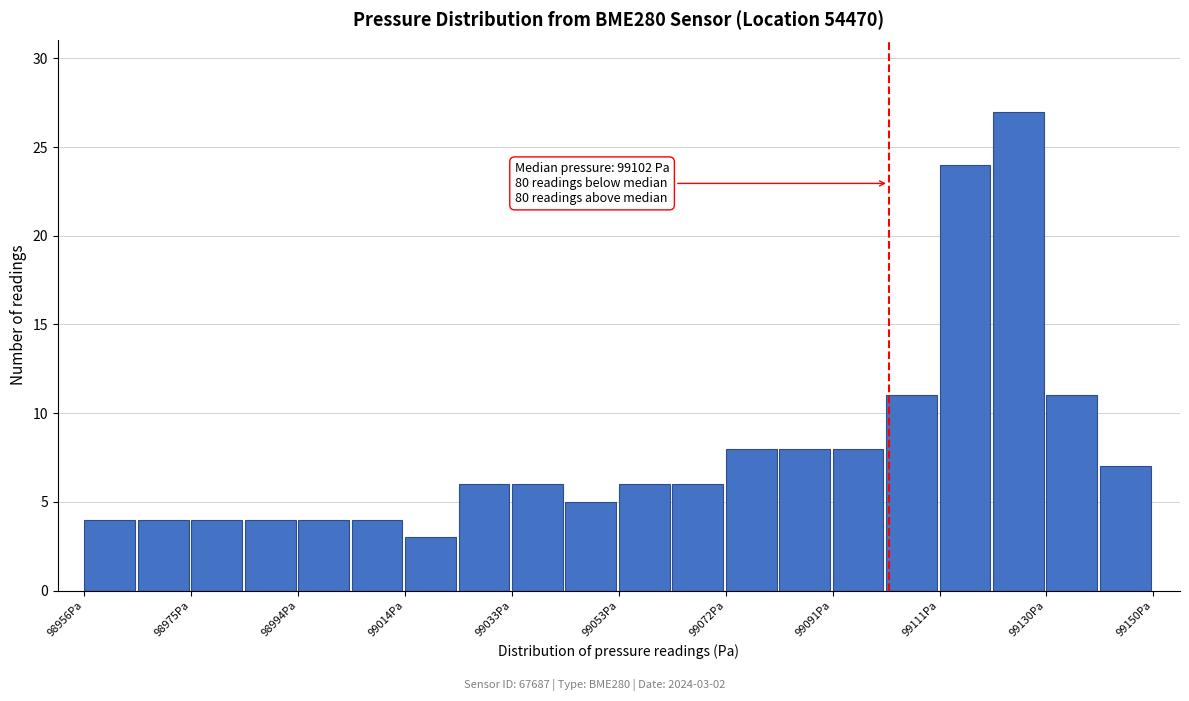

Which range on the x-axis has the tallest bar?

99120 to 99130